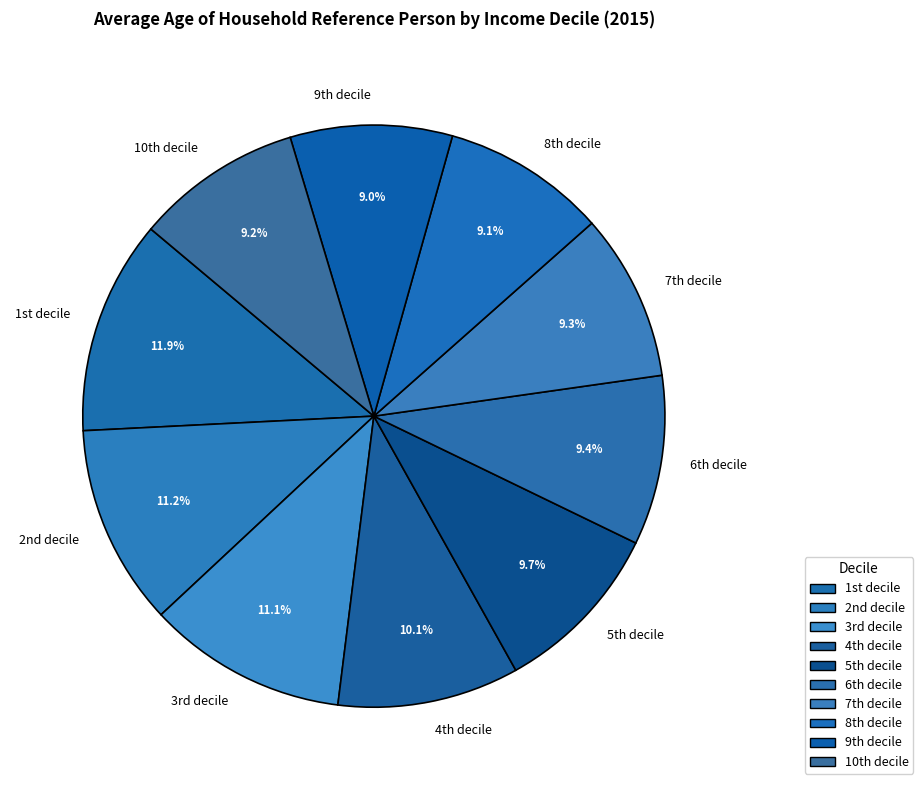

Which category has the biggest portion of the pie?

1st decile